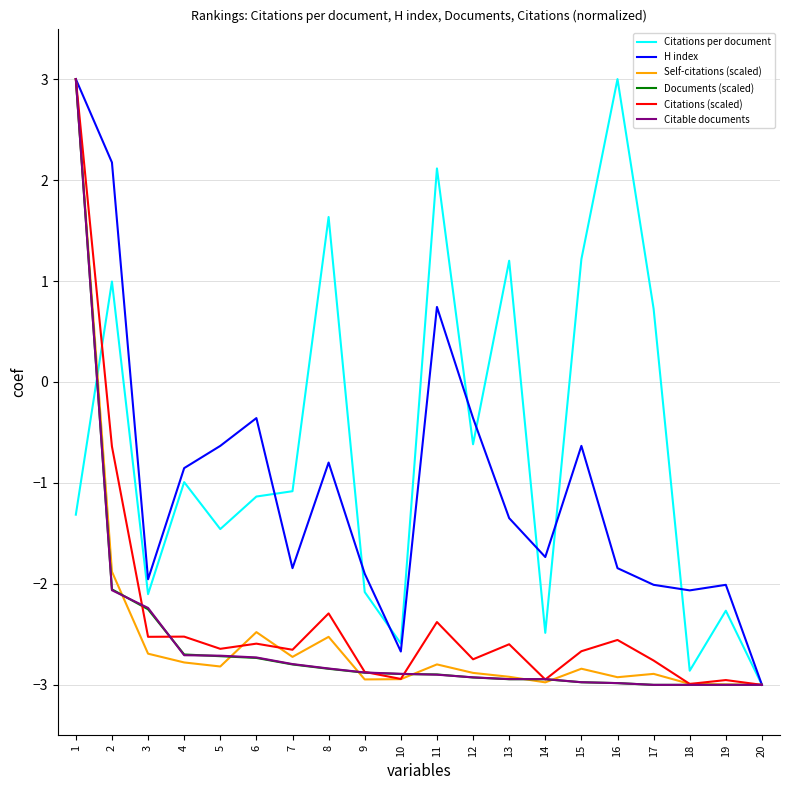

What is the total value across all series at 15?

-10.9